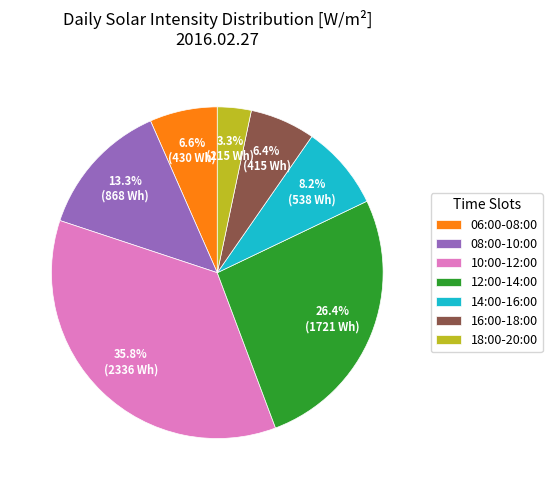

What is the largest slice in the pie chart?

10:00-12:00